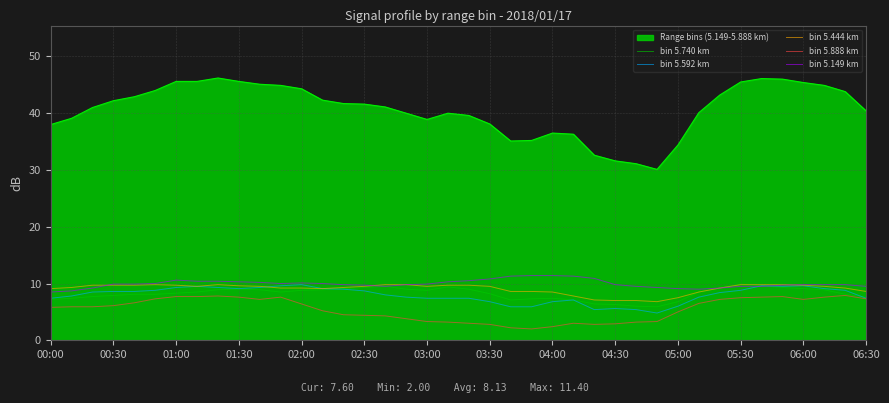

What is the average value of the bin 5.444 km series?

9.1